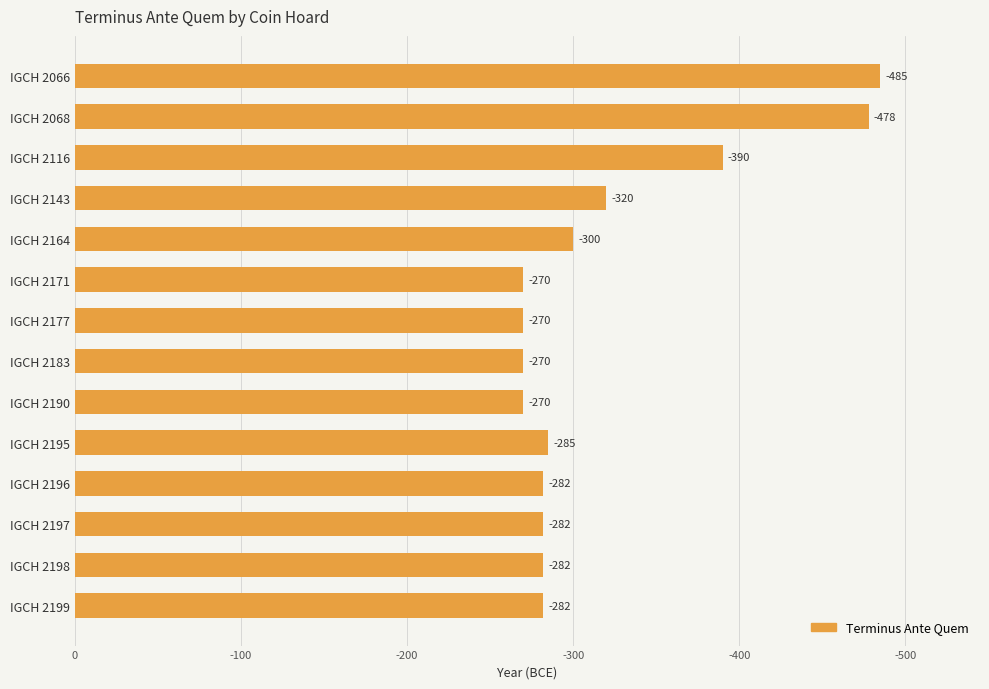

Are the bars horizontal?

Yes